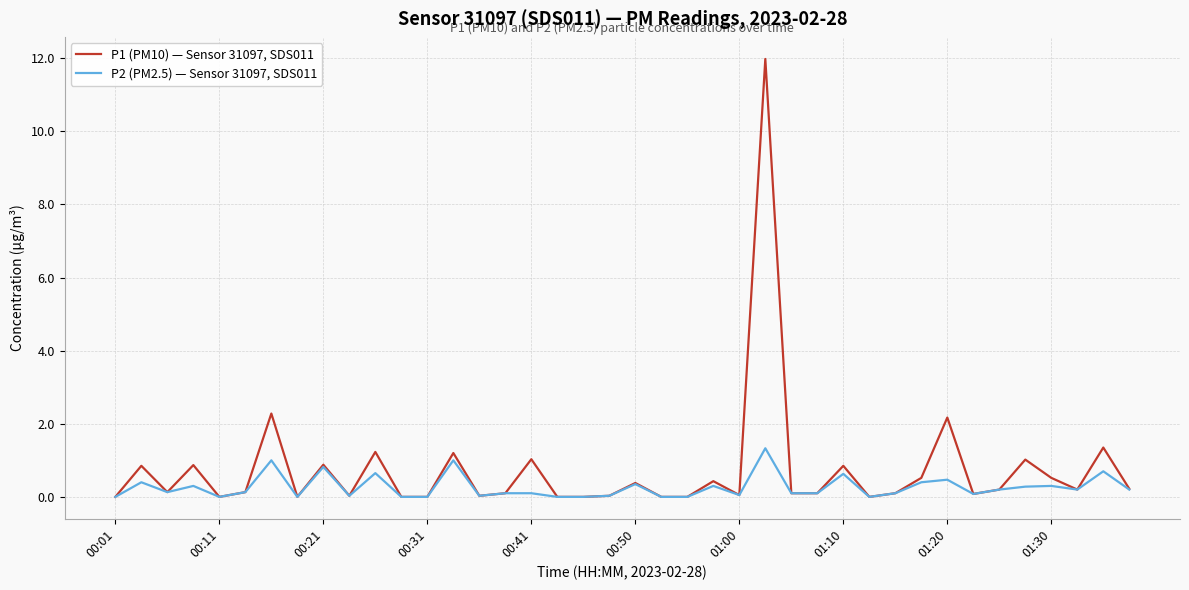

Rank the series by their maximum value, from highest to lowest.

P1 (PM10) — Sensor 31097, SDS011, P2 (PM2.5) — Sensor 31097, SDS011